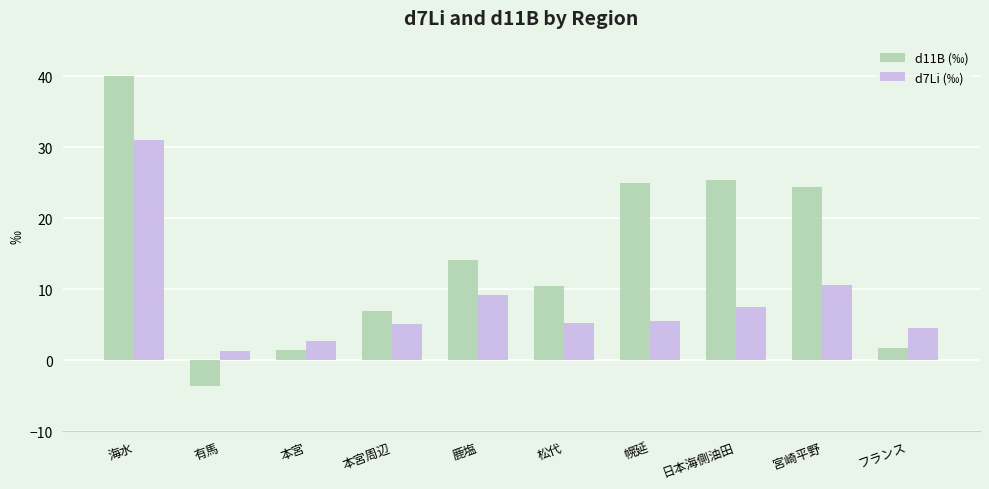

What is the sum of the d11B (‰) values at 宮崎平野 and 海水?

64.4